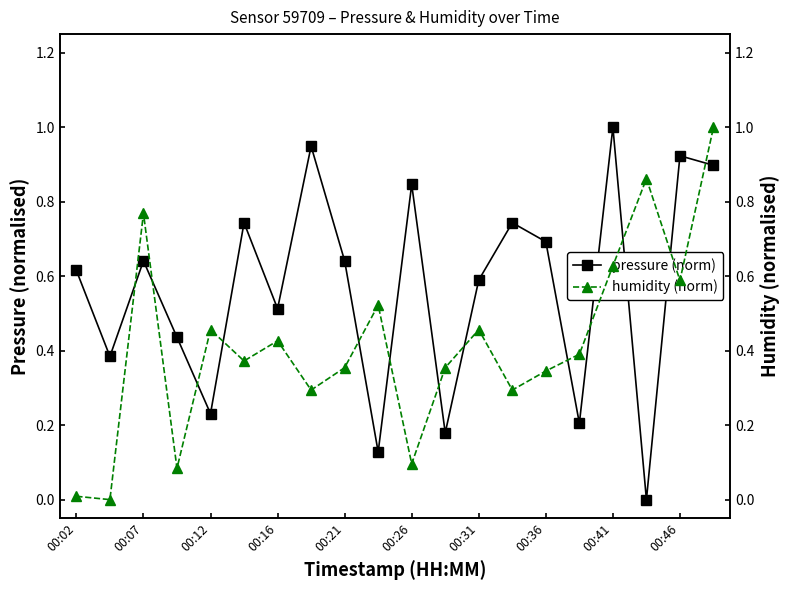

Which series has the widest spread of values?

pressure (norm)